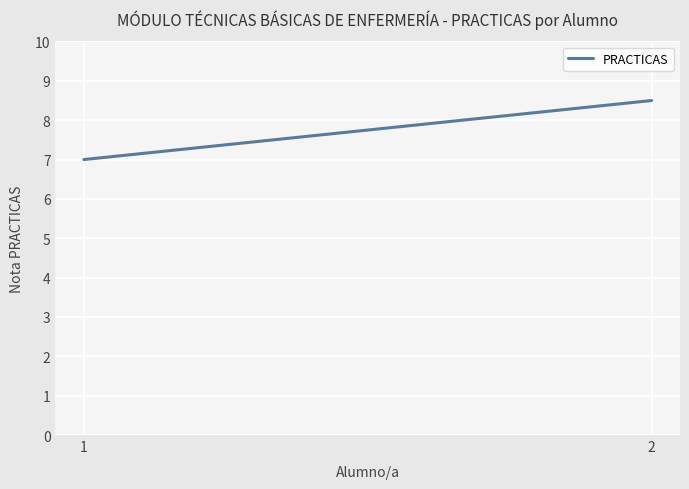

What is the value of the 1st point from the left?

7.0